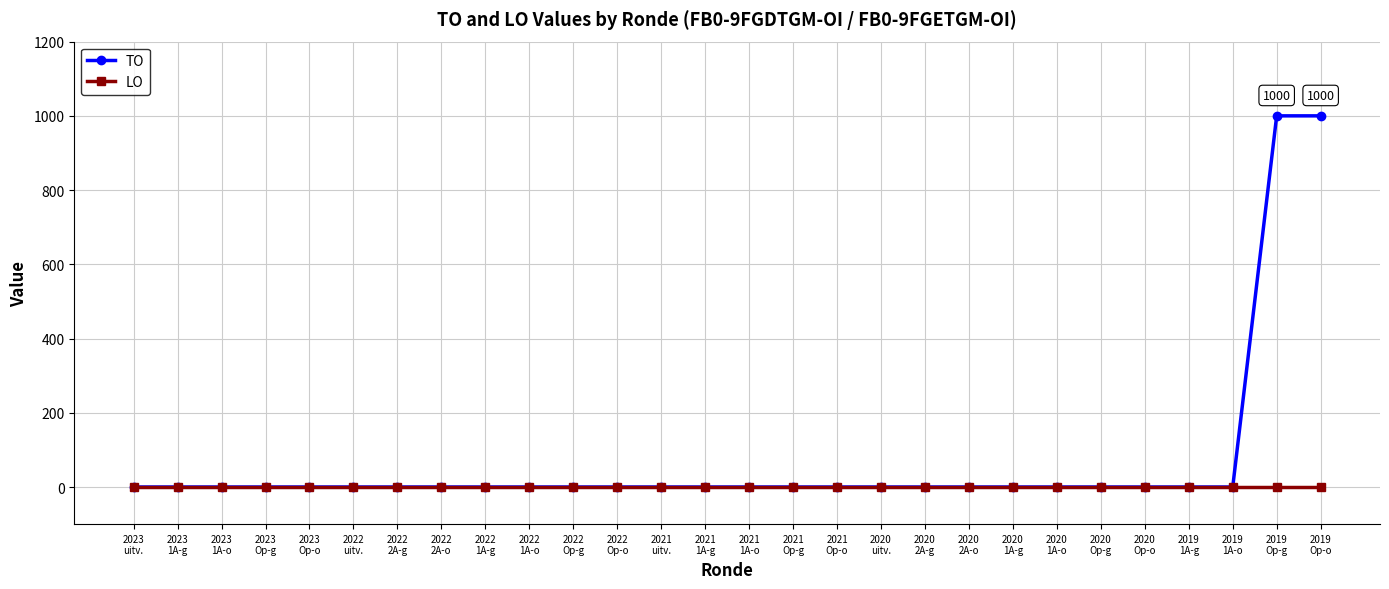

What is the label of the 7th point from the left?

2022
2A-g